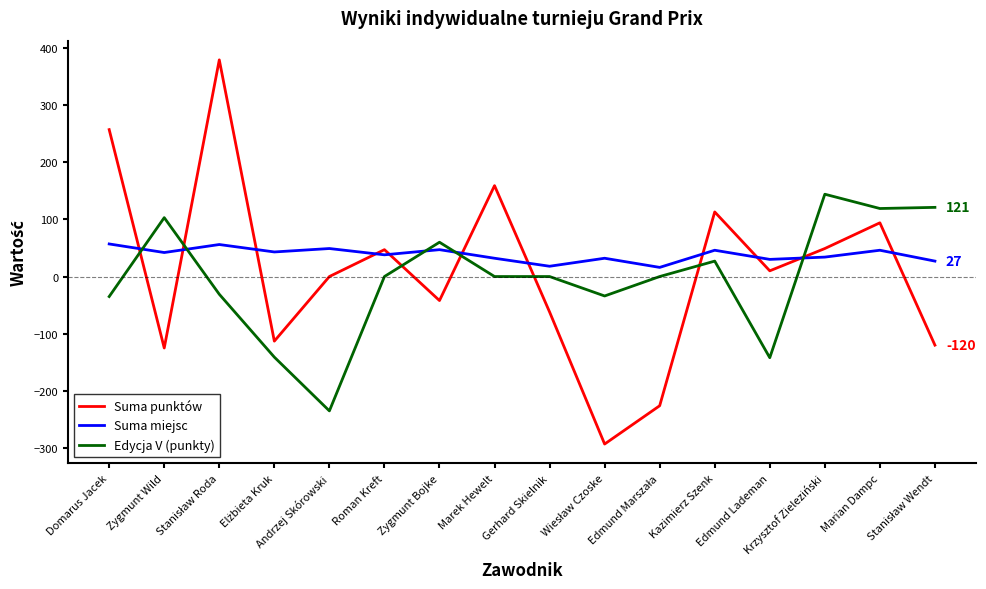

What is the difference between the maximum and minimum values in the Suma miejsc series?

41